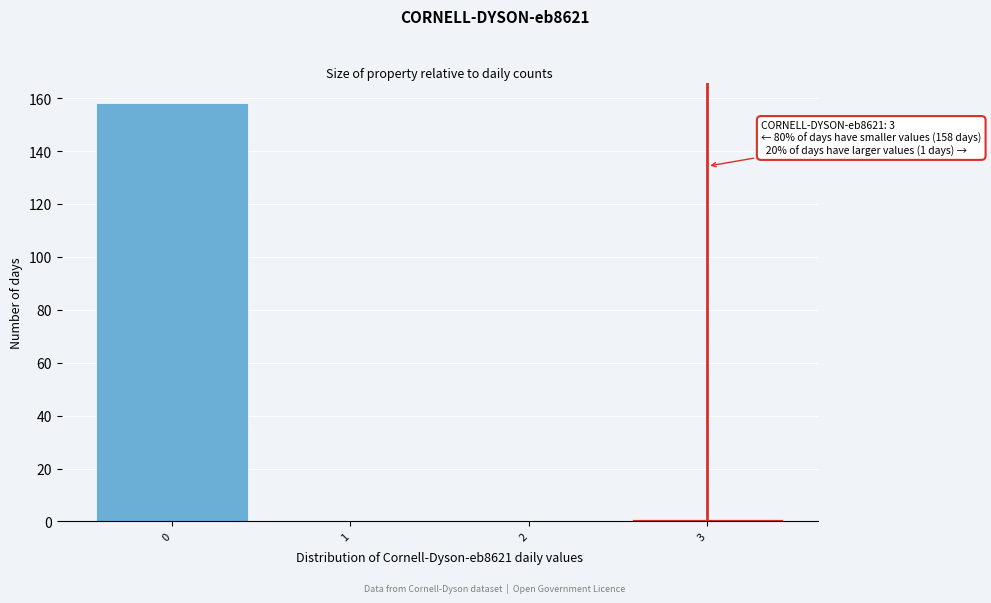

Over which range of the x-axis is the bar tallest?

-0.5 to 0.5